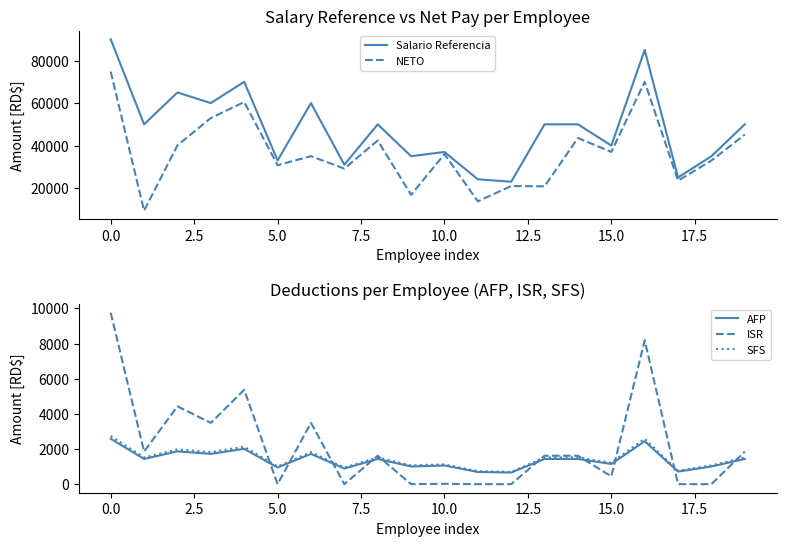

What is the highest value of the ISR series?

9753.2